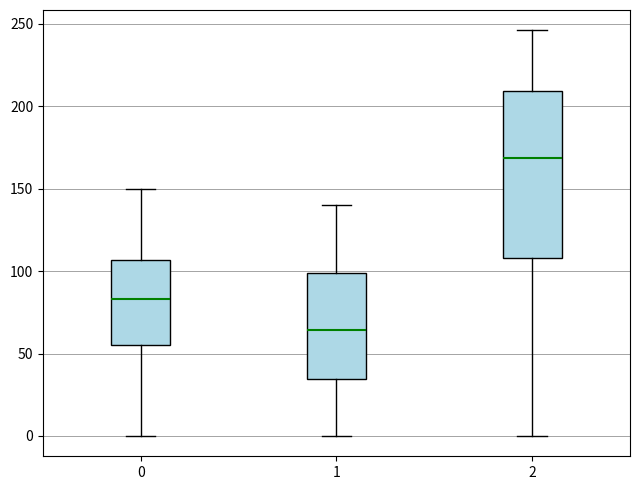

Which box is the tallest, from its lower edge to its upper edge?

2